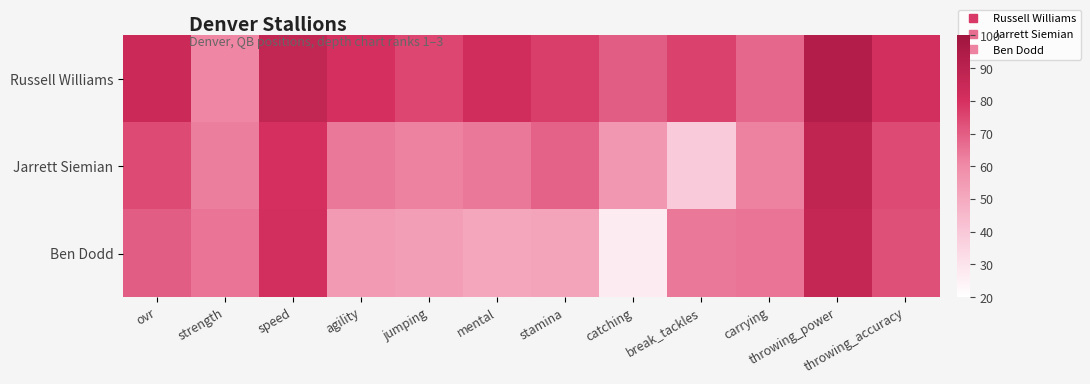

Which series has the widest spread of values?

Ben Dodd